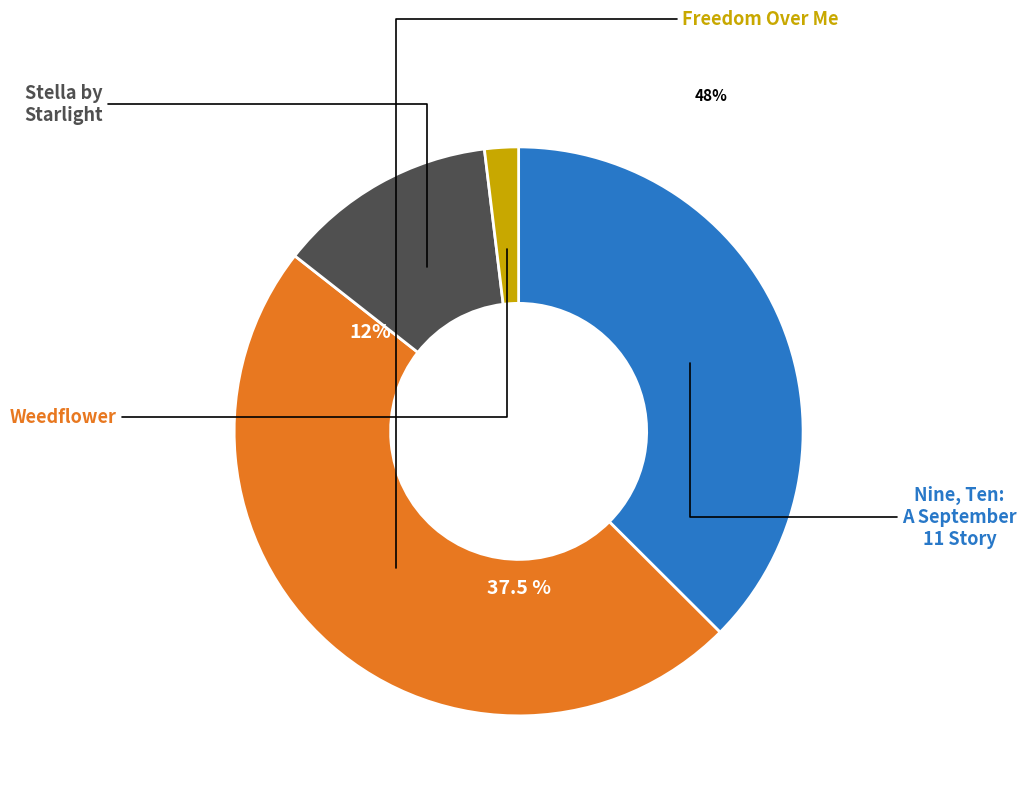

How many slices are in this pie chart?

4